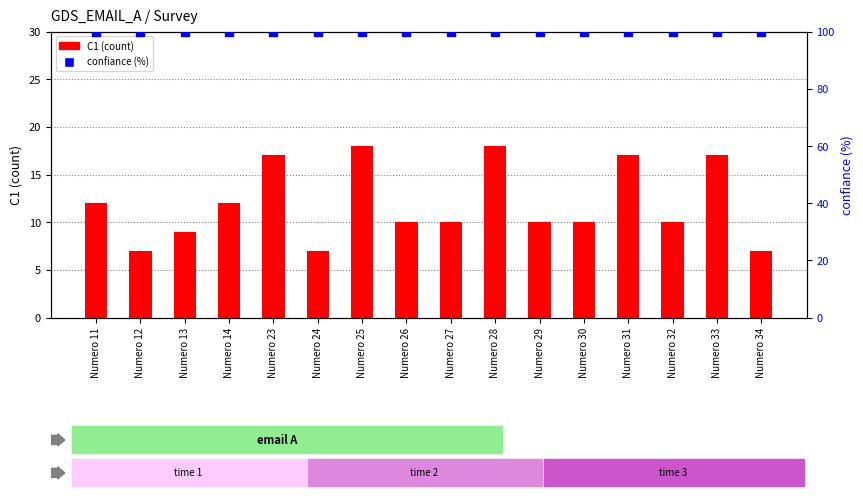

What are all the series names shown in the legend?

C1 (count), confiance (%)